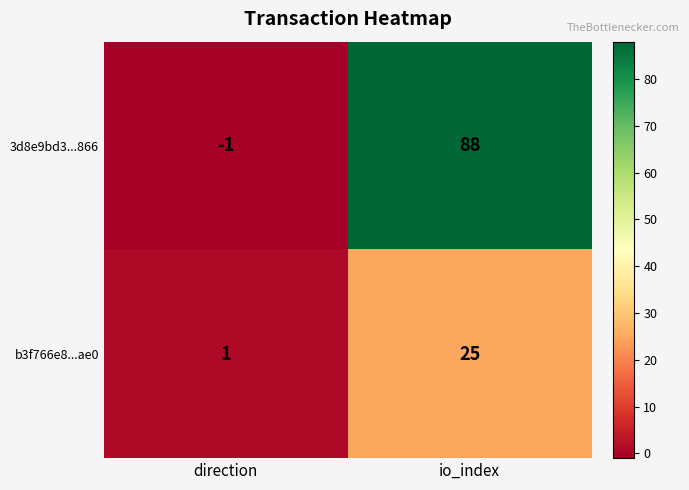

List the series in order of their overall mean, lowest first.

b3f766e8...ae0, 3d8e9bd3...866